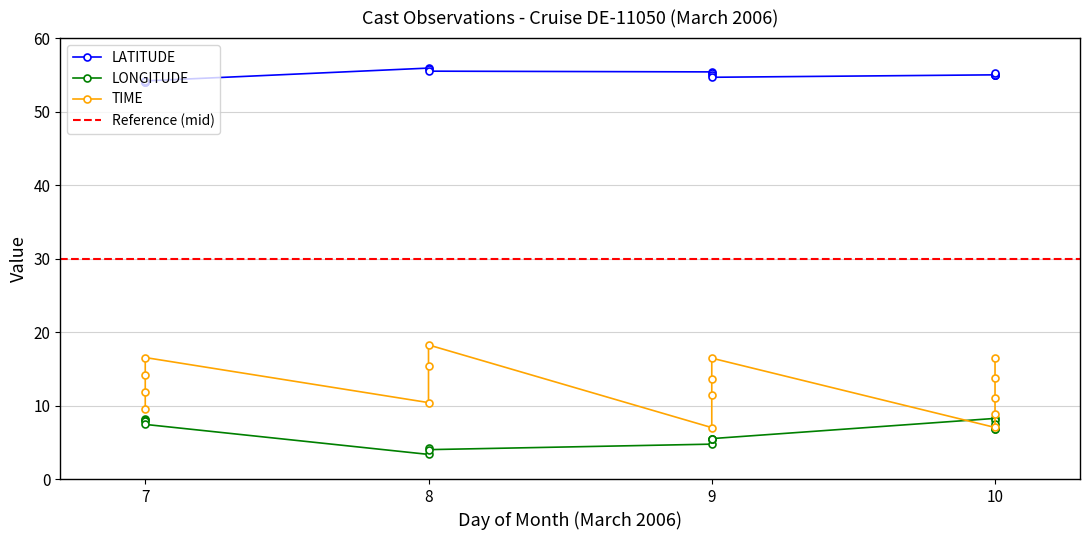

True or false: LATITUDE has a value of 55.8 at 8.

True